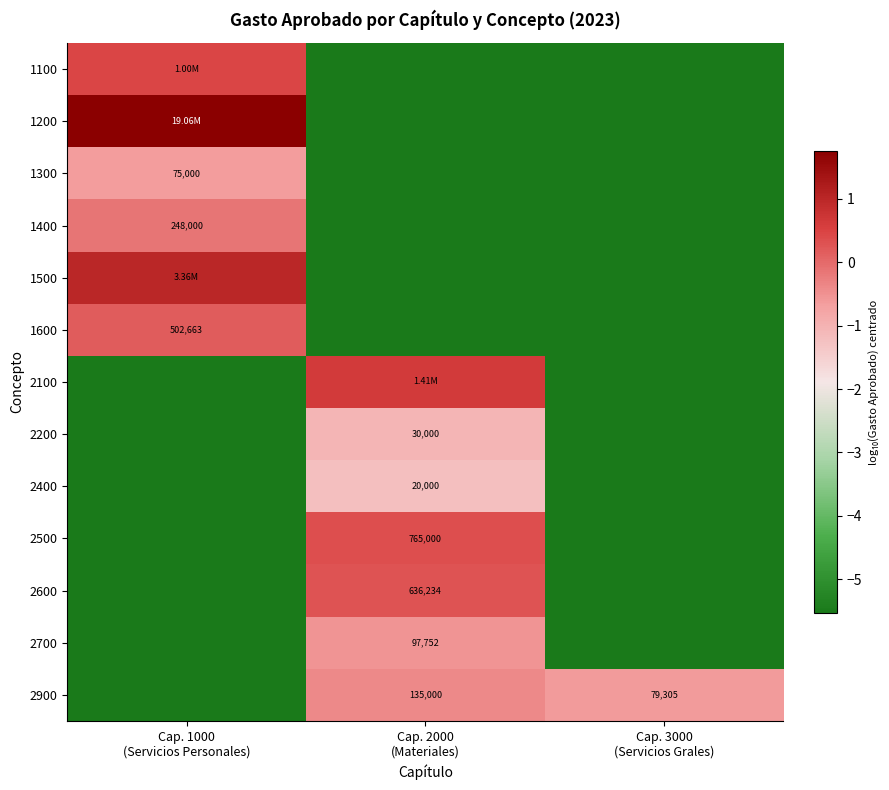

True or false: 1100 has a value of -7.5 at Cap. 2000 (Materiales).

False